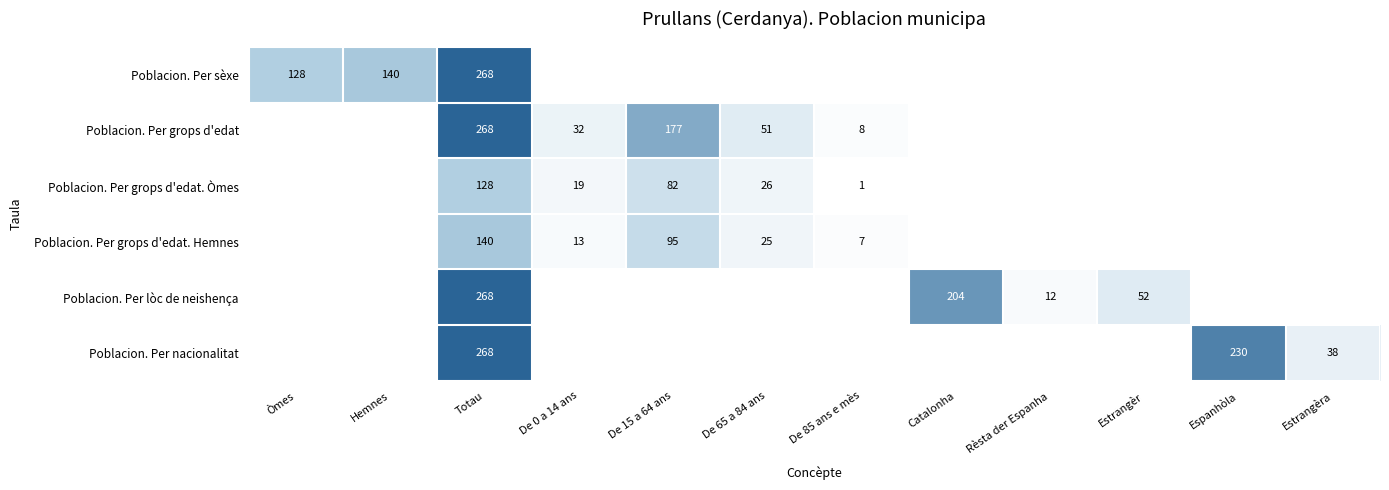

At which category is the sum across all series the highest?

Totau